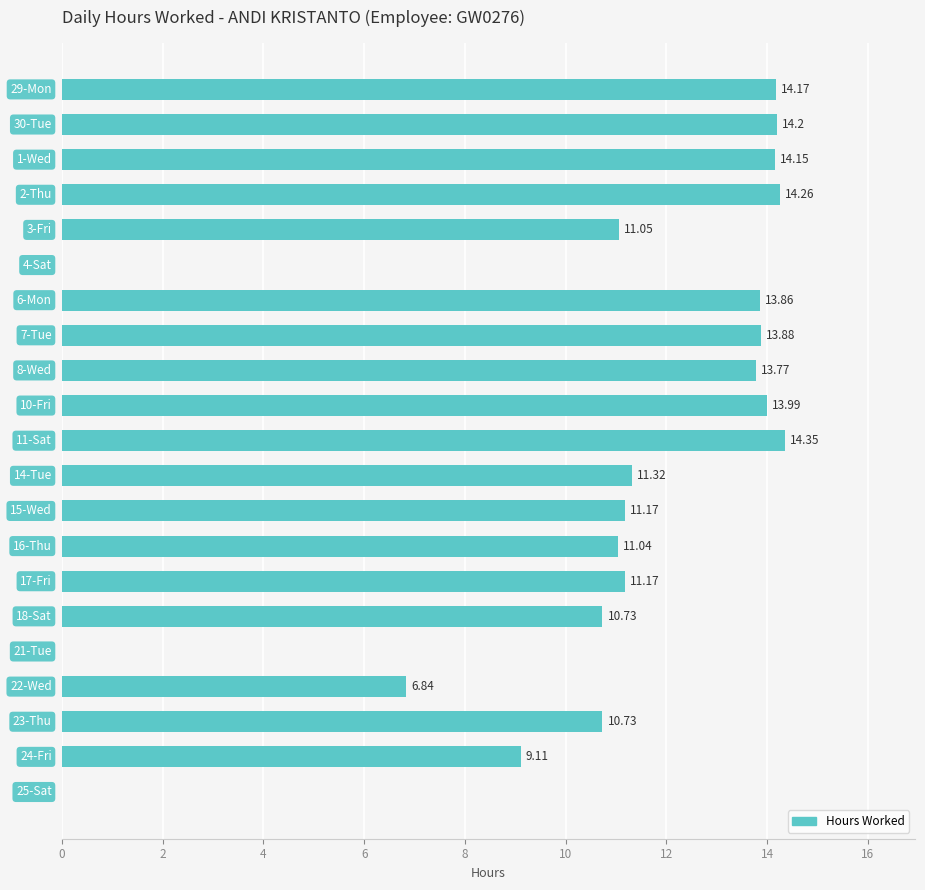

What is the sum of all values?

219.8